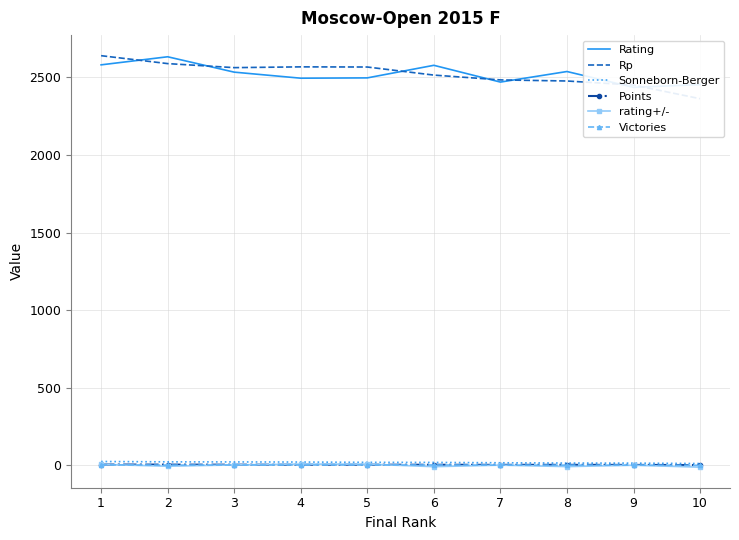

What is the sum of all Victories values?

25.0